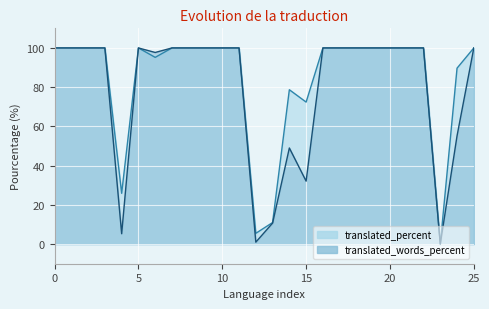

What is the total value across all series at Croatian?

200.0